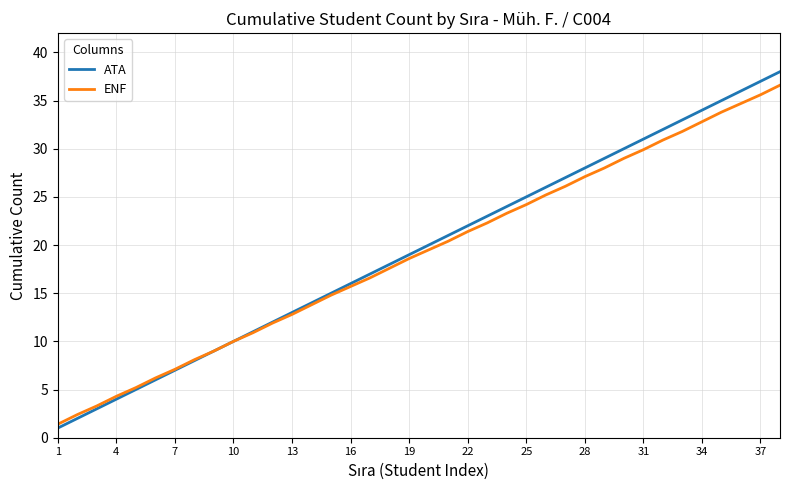

Which series has the widest spread of values?

ATA